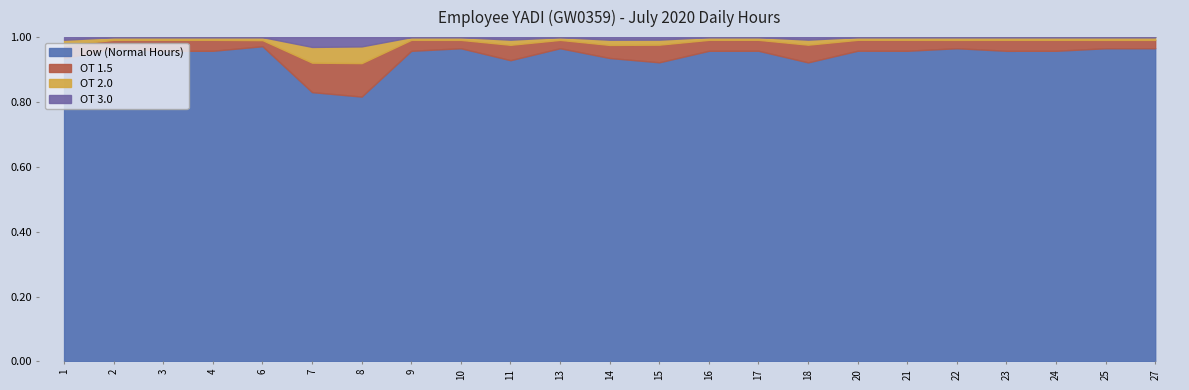

At which category does OT 1.5 reach its first local valley?

2